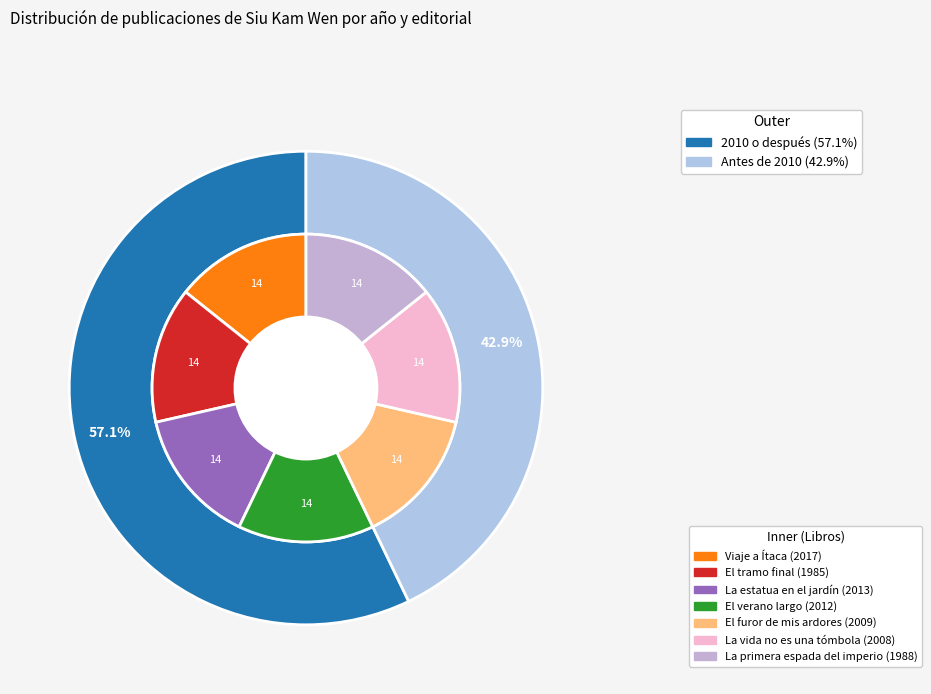

Does Viaje a Ítaca account for over 50% of the chart?

No